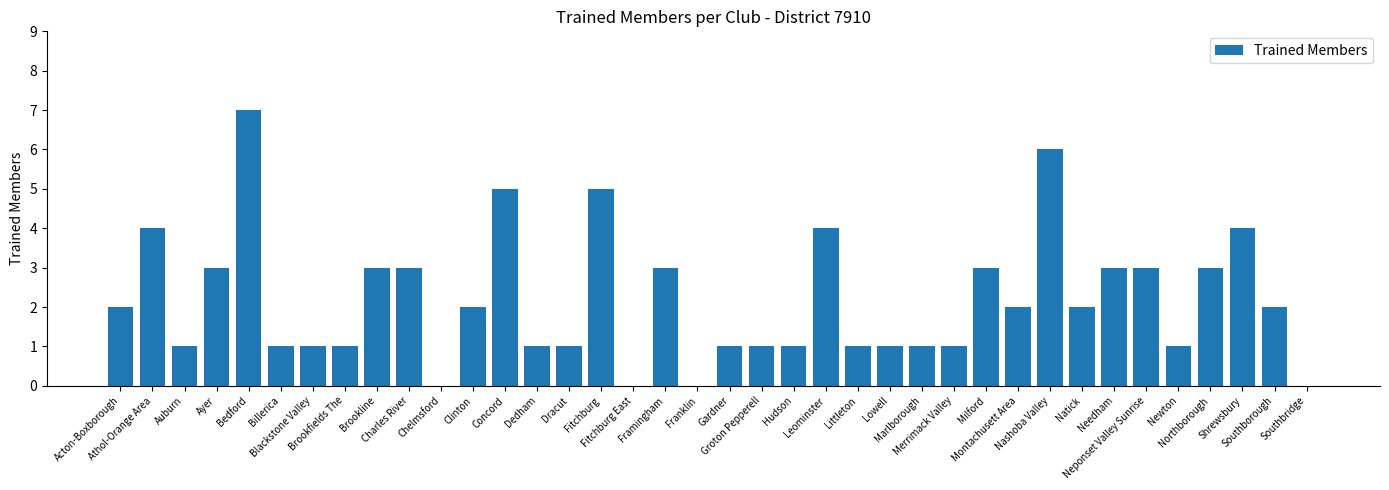

How many data points does each series have?

38